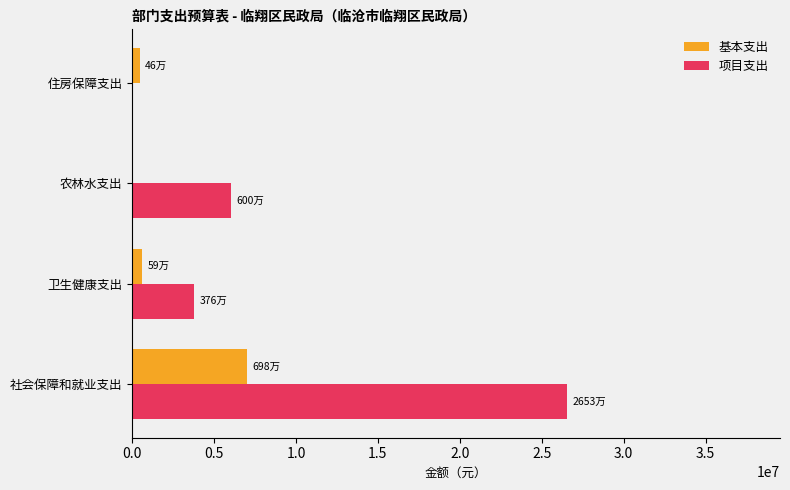

True or false: 项目支出 has a value of 12772492.6 at 社会保障和就业支出.

False